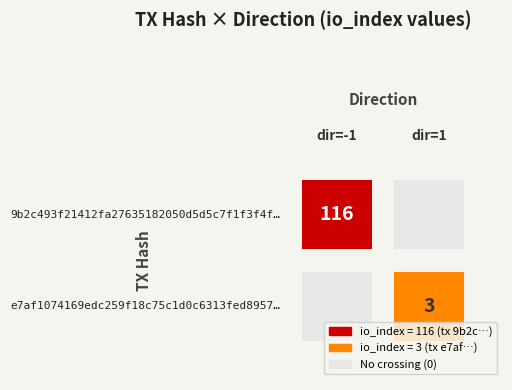

Reading left to right, list all the values displayed in this chart.

9b2c493f21412fa27635182050d5d5c7f1f3f4f: -1	116
e7af1074169edc259f18c75c1d0c6313fed8957: 1	3